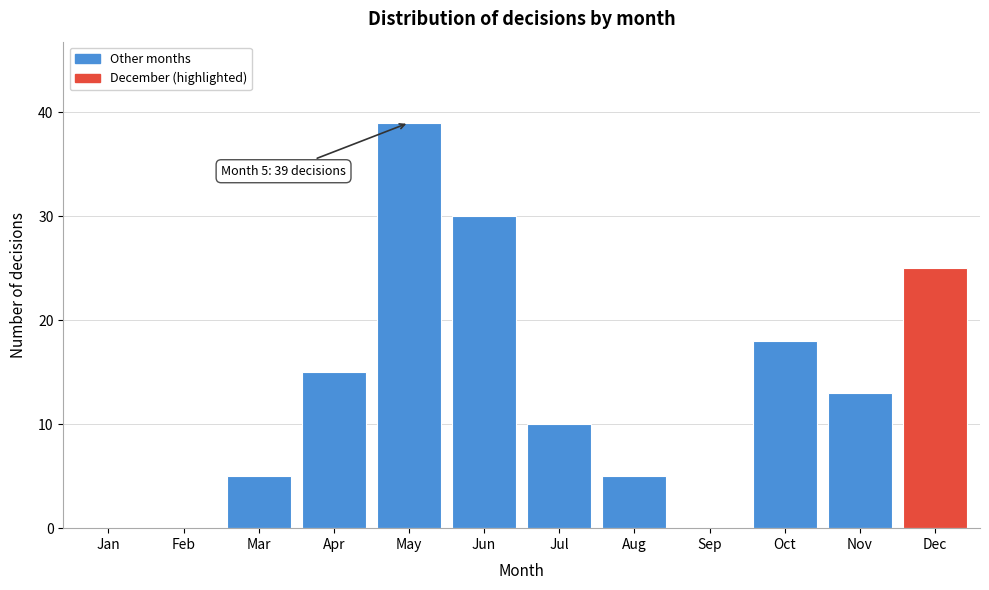

Reading right to left, what are all the values shown in this chart?

Dec=25	Nov=13	Oct=18	Sep=0	Aug=5	Jul=10	Jun=30	May=39	Apr=15	Mar=5	Feb=0	Jan=0